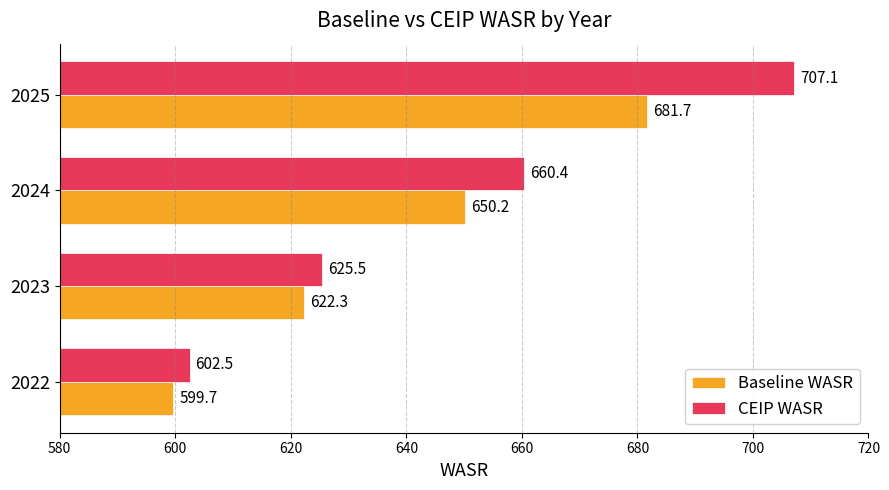

Which series has the largest range (max minus min)?

CEIP WASR